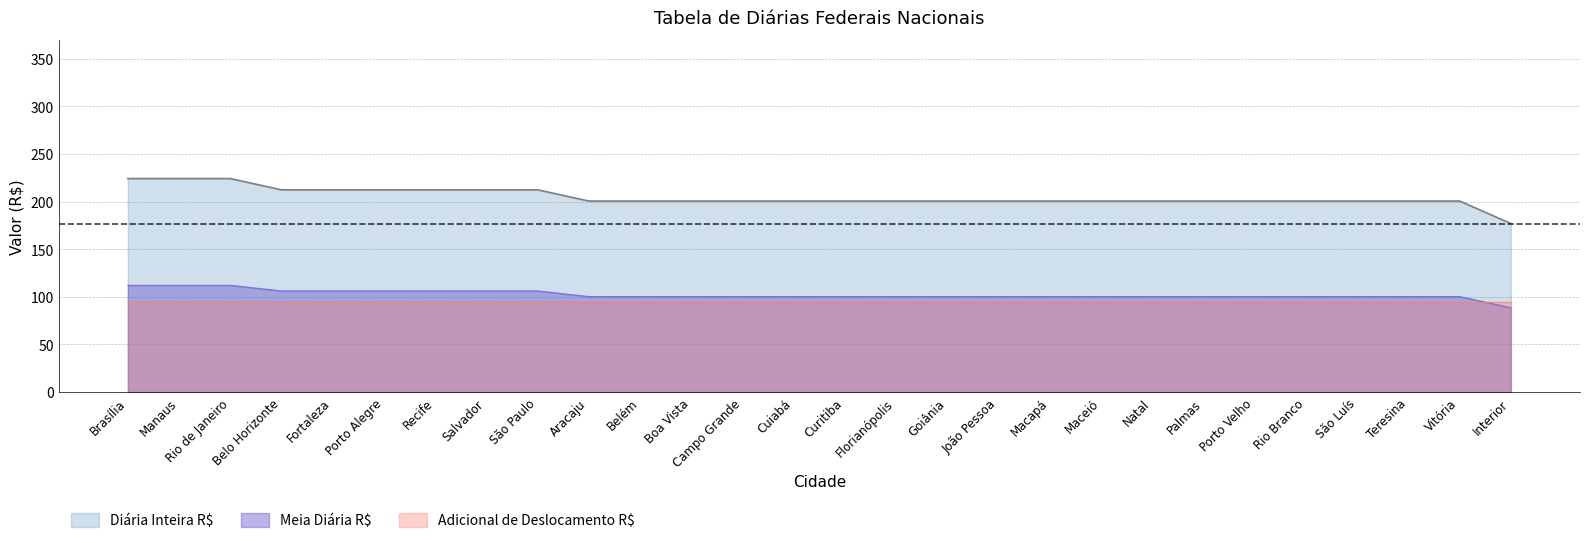

Rank the series by their maximum value, from highest to lowest.

Diária Inteira R$, Meia Diária R$, Adicional de Deslocamento R$